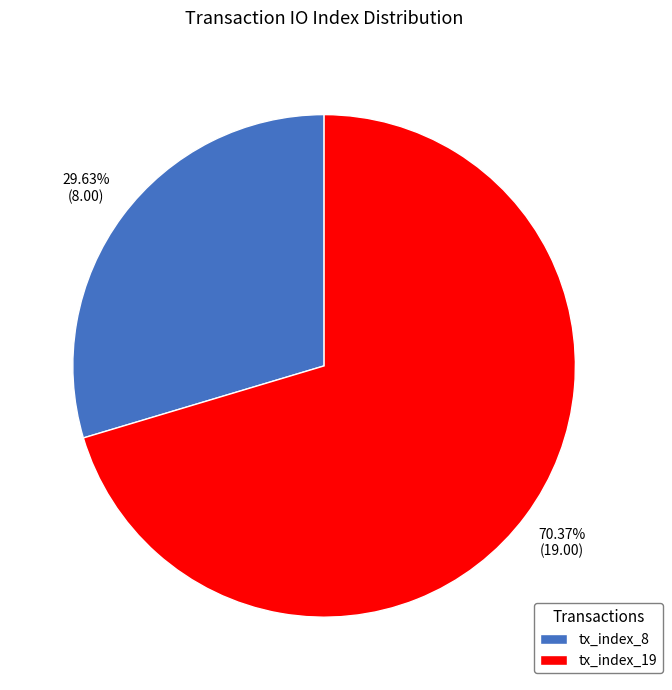

Rank the categories by value from lowest to highest.

tx_index_8, tx_index_19